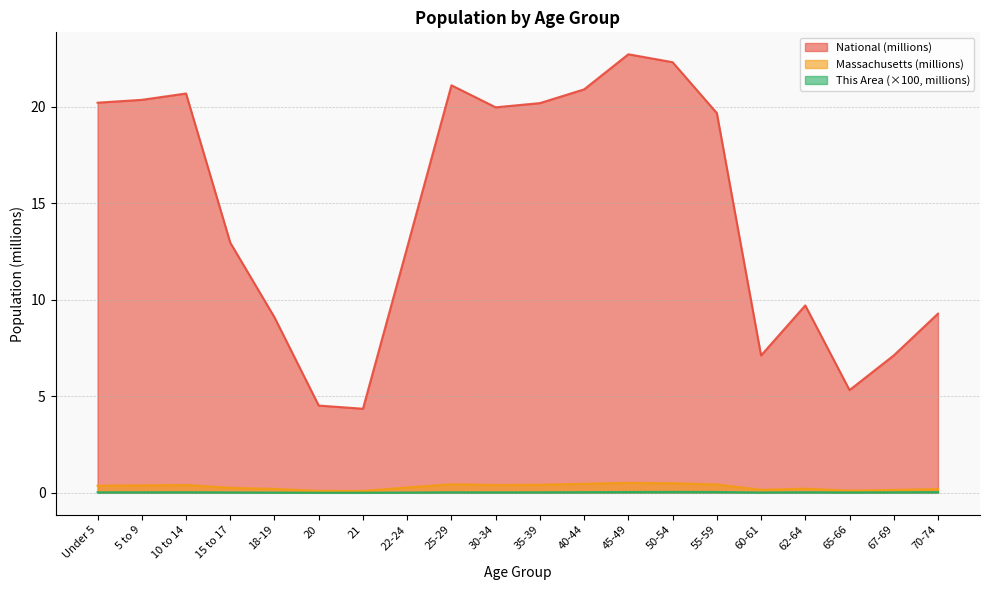

What is the sum of all National values?

290.2